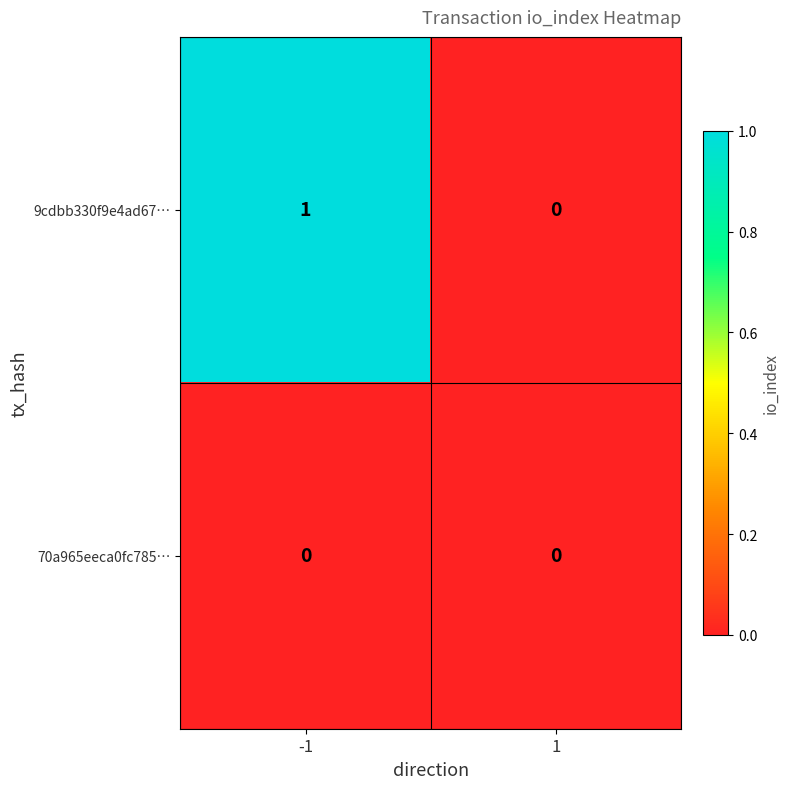

True or false: 70a965eeca0fc785… has a value of 0 at -1.

True